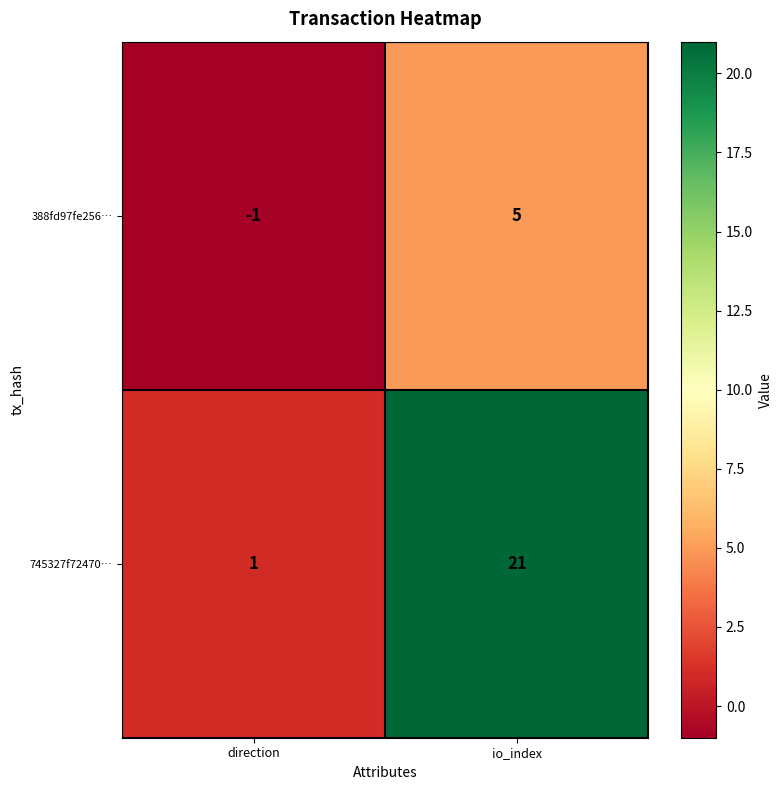

What is the difference between the 388fd97fe256… values at io_index and direction?

6